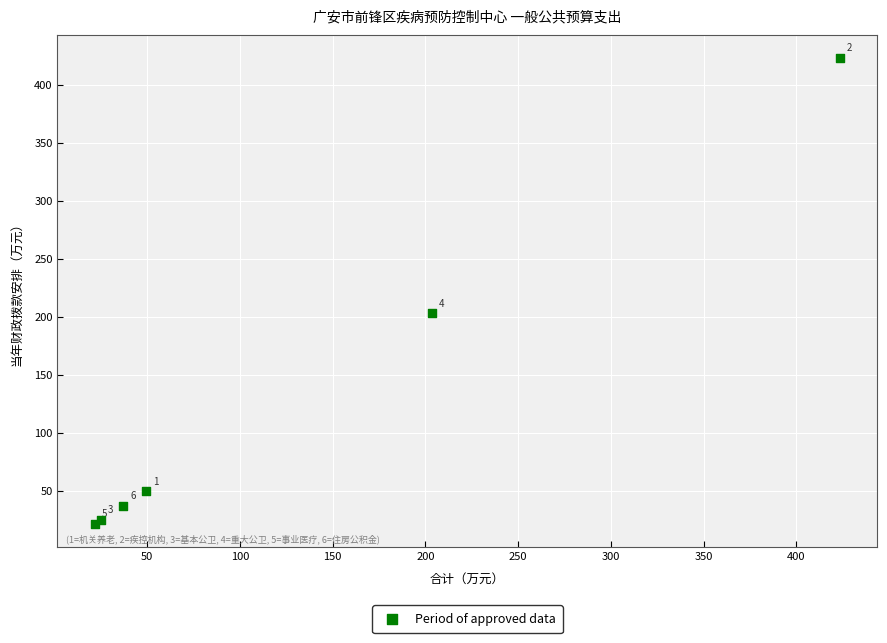

What Y value in the scatter plot is closest to 222?

203.3